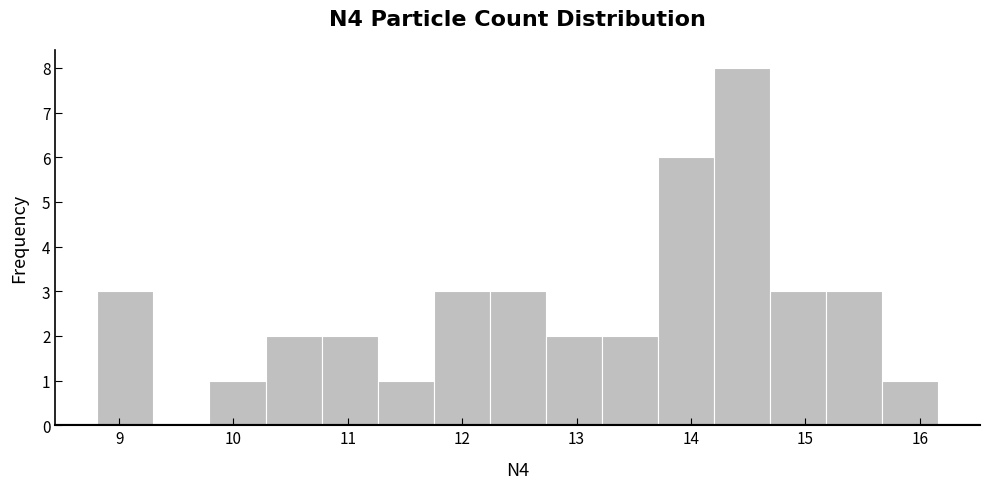

How tall is the bar that spans 15.18 to 15.67 on the x-axis? Neither the bar edges nor the heights are printed on the chart, so give them approximately, as read against the axes.

3